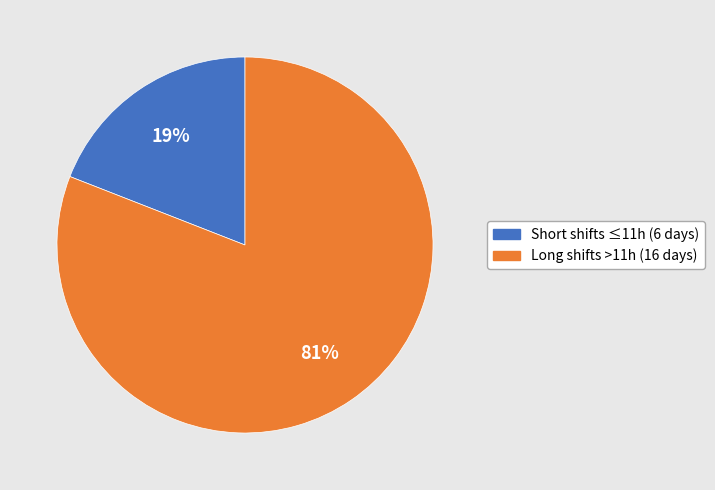

Does any single category account for the majority?

Yes